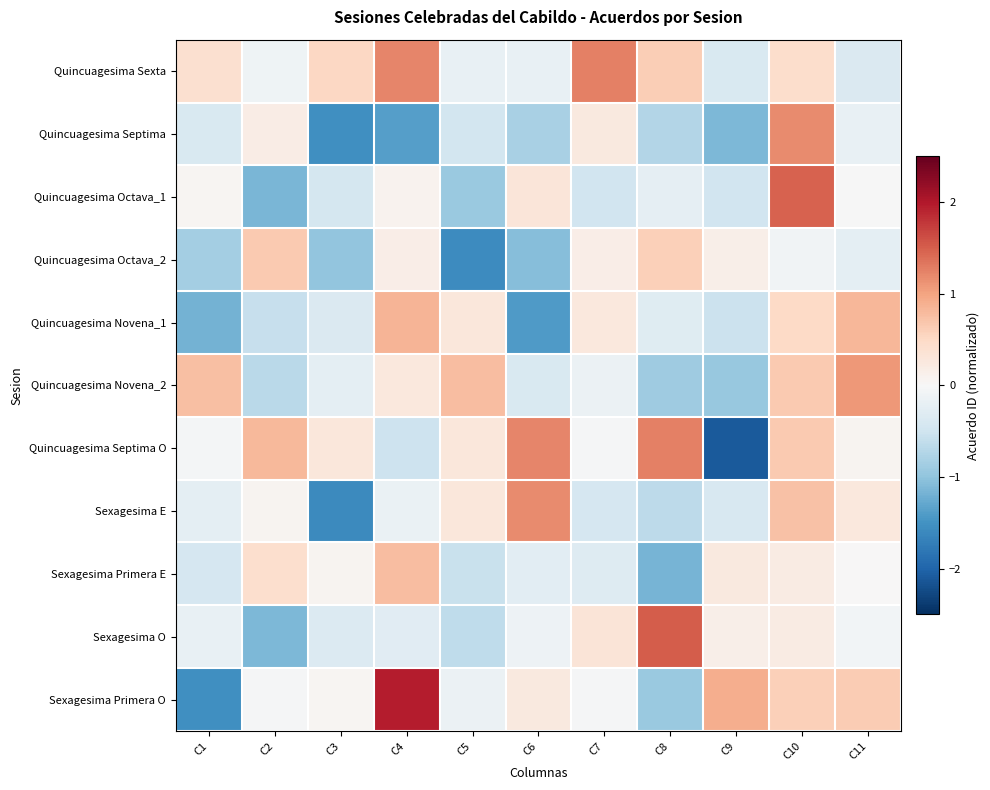

At which category does the chart reach its minimum across all series?

C9